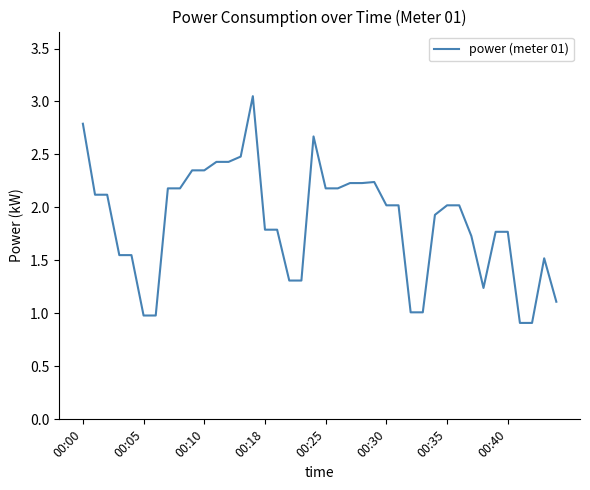

What is the difference between the maximum and minimum values?

2.1